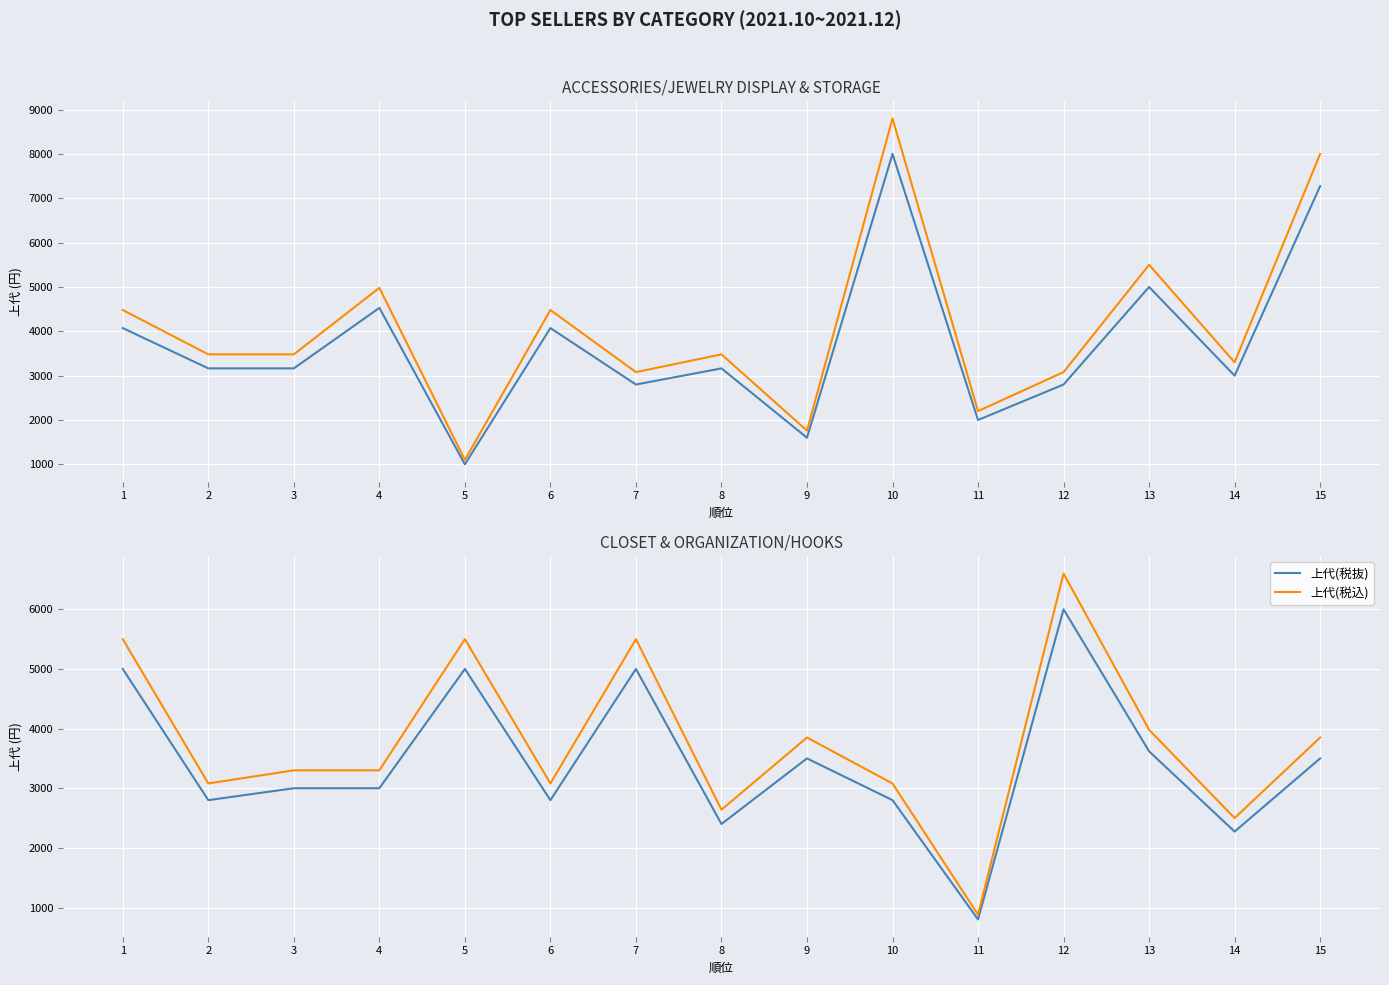

At which label does 上代(税込) first exceed 3300?

1